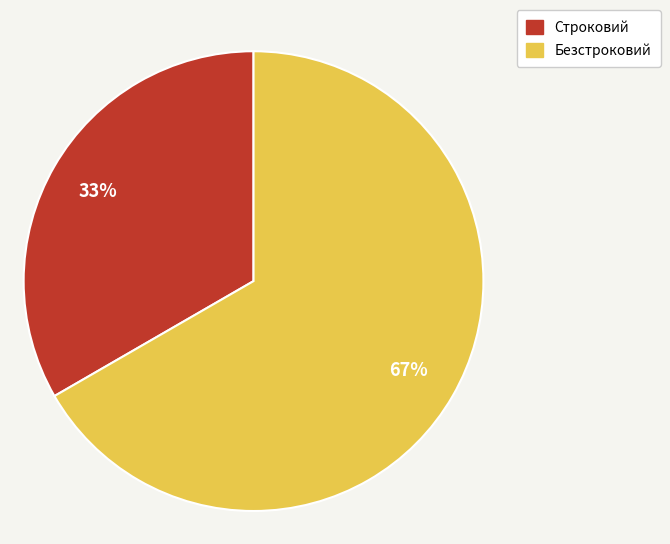

Between Безстроковий and Строковий, which is larger?

Безстроковий